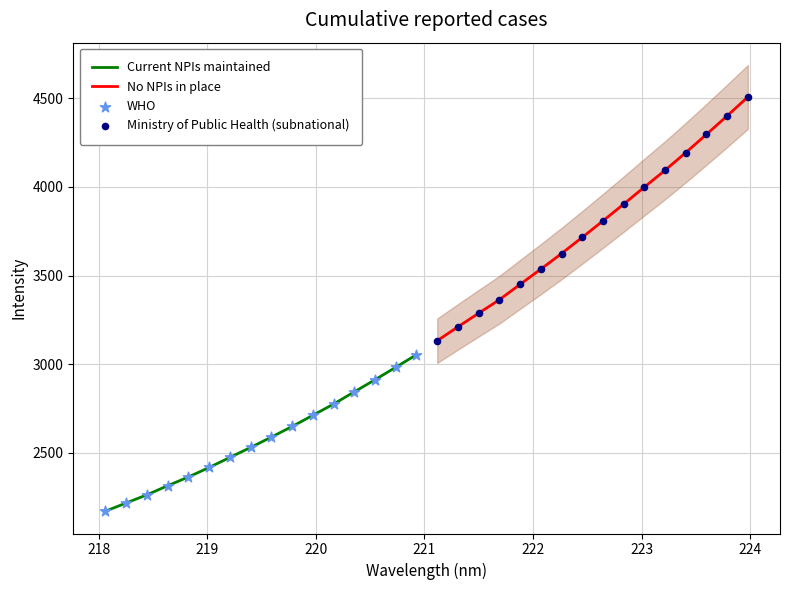

Which series has the largest total across all categories?

No NPIs in place